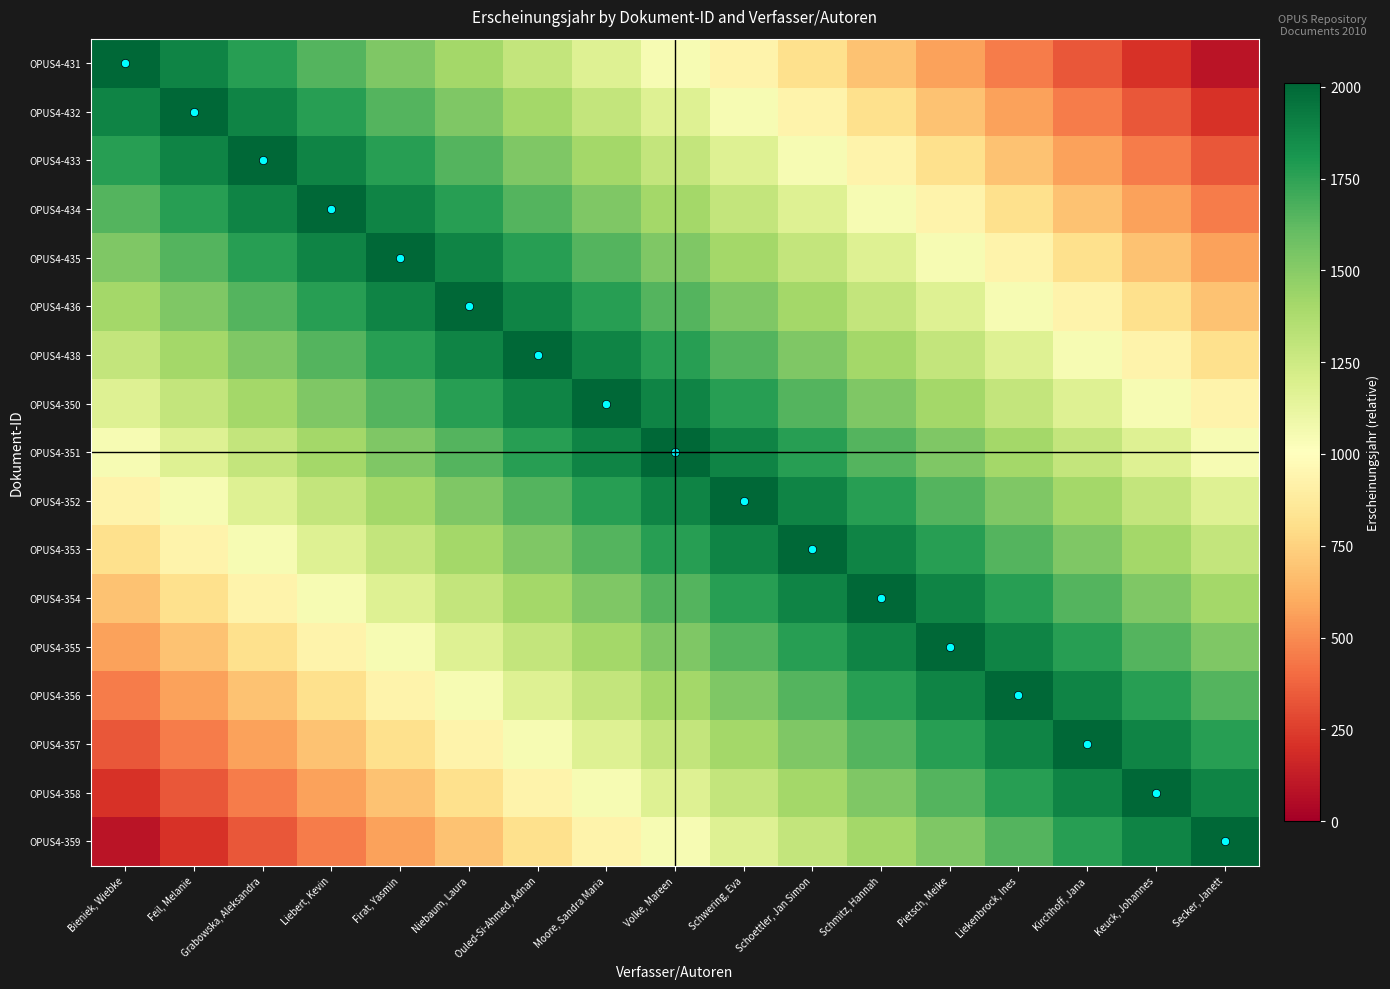

Reading left to right, what are all the values shown in this chart?

OPUS4-431: Bieniek, Wiebke=2010	Feil, Melanie=1890	Grabowska, Aleksandra=1770	Liebert, Kevin=1650	Firat, Yasmin=1530	Niebaum, Laura=1410	Ouled-Si-Ahmed, Adnan=1290	Moore, Sandra Maria=1170	Volke, Mareen=1050	Schwering, Eva=930	Schoettler, Jan Simon=810	Schmitz, Hannah=690	Pietsch, Meike=570	Liekenbrock, Ines=450	Kirchhoff, Jana=330	Keuck, Johannes=210	Secker, Janett=90
OPUS4-432: Bieniek, Wiebke=1890	Feil, Melanie=2010	Grabowska, Aleksandra=1890	Liebert, Kevin=1770	Firat, Yasmin=1650	Niebaum, Laura=1530	Ouled-Si-Ahmed, Adnan=1410	Moore, Sandra Maria=1290	Volke, Mareen=1170	Schwering, Eva=1050	Schoettler, Jan Simon=930	Schmitz, Hannah=810	Pietsch, Meike=690	Liekenbrock, Ines=570	Kirchhoff, Jana=450	Keuck, Johannes=330	Secker, Janett=210
OPUS4-433: Bieniek, Wiebke=1770	Feil, Melanie=1890	Grabowska, Aleksandra=2010	Liebert, Kevin=1890	Firat, Yasmin=1770	Niebaum, Laura=1650	Ouled-Si-Ahmed, Adnan=1530	Moore, Sandra Maria=1410	Volke, Mareen=1290	Schwering, Eva=1170	Schoettler, Jan Simon=1050	Schmitz, Hannah=930	Pietsch, Meike=810	Liekenbrock, Ines=690	Kirchhoff, Jana=570	Keuck, Johannes=450	Secker, Janett=330
OPUS4-434: Bieniek, Wiebke=1650	Feil, Melanie=1770	Grabowska, Aleksandra=1890	Liebert, Kevin=2010	Firat, Yasmin=1890	Niebaum, Laura=1770	Ouled-Si-Ahmed, Adnan=1650	Moore, Sandra Maria=1530	Volke, Mareen=1410	Schwering, Eva=1290	Schoettler, Jan Simon=1170	Schmitz, Hannah=1050	Pietsch, Meike=930	Liekenbrock, Ines=810	Kirchhoff, Jana=690	Keuck, Johannes=570	Secker, Janett=450
OPUS4-435: Bieniek, Wiebke=1530	Feil, Melanie=1650	Grabowska, Aleksandra=1770	Liebert, Kevin=1890	Firat, Yasmin=2010	Niebaum, Laura=1890	Ouled-Si-Ahmed, Adnan=1770	Moore, Sandra Maria=1650	Volke, Mareen=1530	Schwering, Eva=1410	Schoettler, Jan Simon=1290	Schmitz, Hannah=1170	Pietsch, Meike=1050	Liekenbrock, Ines=930	Kirchhoff, Jana=810	Keuck, Johannes=690	Secker, Janett=570
OPUS4-436: Bieniek, Wiebke=1410	Feil, Melanie=1530	Grabowska, Aleksandra=1650	Liebert, Kevin=1770	Firat, Yasmin=1890	Niebaum, Laura=2010	Ouled-Si-Ahmed, Adnan=1890	Moore, Sandra Maria=1770	Volke, Mareen=1650	Schwering, Eva=1530	Schoettler, Jan Simon=1410	Schmitz, Hannah=1290	Pietsch, Meike=1170	Liekenbrock, Ines=1050	Kirchhoff, Jana=930	Keuck, Johannes=810	Secker, Janett=690
OPUS4-438: Bieniek, Wiebke=1290	Feil, Melanie=1410	Grabowska, Aleksandra=1530	Liebert, Kevin=1650	Firat, Yasmin=1770	Niebaum, Laura=1890	Ouled-Si-Ahmed, Adnan=2010	Moore, Sandra Maria=1890	Volke, Mareen=1770	Schwering, Eva=1650	Schoettler, Jan Simon=1530	Schmitz, Hannah=1410	Pietsch, Meike=1290	Liekenbrock, Ines=1170	Kirchhoff, Jana=1050	Keuck, Johannes=930	Secker, Janett=810
OPUS4-350: Bieniek, Wiebke=1170	Feil, Melanie=1290	Grabowska, Aleksandra=1410	Liebert, Kevin=1530	Firat, Yasmin=1650	Niebaum, Laura=1770	Ouled-Si-Ahmed, Adnan=1890	Moore, Sandra Maria=2010	Volke, Mareen=1890	Schwering, Eva=1770	Schoettler, Jan Simon=1650	Schmitz, Hannah=1530	Pietsch, Meike=1410	Liekenbrock, Ines=1290	Kirchhoff, Jana=1170	Keuck, Johannes=1050	Secker, Janett=930
OPUS4-351: Bieniek, Wiebke=1050	Feil, Melanie=1170	Grabowska, Aleksandra=1290	Liebert, Kevin=1410	Firat, Yasmin=1530	Niebaum, Laura=1650	Ouled-Si-Ahmed, Adnan=1770	Moore, Sandra Maria=1890	Volke, Mareen=2010	Schwering, Eva=1890	Schoettler, Jan Simon=1770	Schmitz, Hannah=1650	Pietsch, Meike=1530	Liekenbrock, Ines=1410	Kirchhoff, Jana=1290	Keuck, Johannes=1170	Secker, Janett=1050
OPUS4-352: Bieniek, Wiebke=930	Feil, Melanie=1050	Grabowska, Aleksandra=1170	Liebert, Kevin=1290	Firat, Yasmin=1410	Niebaum, Laura=1530	Ouled-Si-Ahmed, Adnan=1650	Moore, Sandra Maria=1770	Volke, Mareen=1890	Schwering, Eva=2010	Schoettler, Jan Simon=1890	Schmitz, Hannah=1770	Pietsch, Meike=1650	Liekenbrock, Ines=1530	Kirchhoff, Jana=1410	Keuck, Johannes=1290	Secker, Janett=1170
OPUS4-353: Bieniek, Wiebke=810	Feil, Melanie=930	Grabowska, Aleksandra=1050	Liebert, Kevin=1170	Firat, Yasmin=1290	Niebaum, Laura=1410	Ouled-Si-Ahmed, Adnan=1530	Moore, Sandra Maria=1650	Volke, Mareen=1770	Schwering, Eva=1890	Schoettler, Jan Simon=2010	Schmitz, Hannah=1890	Pietsch, Meike=1770	Liekenbrock, Ines=1650	Kirchhoff, Jana=1530	Keuck, Johannes=1410	Secker, Janett=1290
OPUS4-354: Bieniek, Wiebke=690	Feil, Melanie=810	Grabowska, Aleksandra=930	Liebert, Kevin=1050	Firat, Yasmin=1170	Niebaum, Laura=1290	Ouled-Si-Ahmed, Adnan=1410	Moore, Sandra Maria=1530	Volke, Mareen=1650	Schwering, Eva=1770	Schoettler, Jan Simon=1890	Schmitz, Hannah=2010	Pietsch, Meike=1890	Liekenbrock, Ines=1770	Kirchhoff, Jana=1650	Keuck, Johannes=1530	Secker, Janett=1410
OPUS4-355: Bieniek, Wiebke=570	Feil, Melanie=690	Grabowska, Aleksandra=810	Liebert, Kevin=930	Firat, Yasmin=1050	Niebaum, Laura=1170	Ouled-Si-Ahmed, Adnan=1290	Moore, Sandra Maria=1410	Volke, Mareen=1530	Schwering, Eva=1650	Schoettler, Jan Simon=1770	Schmitz, Hannah=1890	Pietsch, Meike=2010	Liekenbrock, Ines=1890	Kirchhoff, Jana=1770	Keuck, Johannes=1650	Secker, Janett=1530
OPUS4-356: Bieniek, Wiebke=450	Feil, Melanie=570	Grabowska, Aleksandra=690	Liebert, Kevin=810	Firat, Yasmin=930	Niebaum, Laura=1050	Ouled-Si-Ahmed, Adnan=1170	Moore, Sandra Maria=1290	Volke, Mareen=1410	Schwering, Eva=1530	Schoettler, Jan Simon=1650	Schmitz, Hannah=1770	Pietsch, Meike=1890	Liekenbrock, Ines=2010	Kirchhoff, Jana=1890	Keuck, Johannes=1770	Secker, Janett=1650
OPUS4-357: Bieniek, Wiebke=330	Feil, Melanie=450	Grabowska, Aleksandra=570	Liebert, Kevin=690	Firat, Yasmin=810	Niebaum, Laura=930	Ouled-Si-Ahmed, Adnan=1050	Moore, Sandra Maria=1170	Volke, Mareen=1290	Schwering, Eva=1410	Schoettler, Jan Simon=1530	Schmitz, Hannah=1650	Pietsch, Meike=1770	Liekenbrock, Ines=1890	Kirchhoff, Jana=2010	Keuck, Johannes=1890	Secker, Janett=1770
OPUS4-358: Bieniek, Wiebke=210	Feil, Melanie=330	Grabowska, Aleksandra=450	Liebert, Kevin=570	Firat, Yasmin=690	Niebaum, Laura=810	Ouled-Si-Ahmed, Adnan=930	Moore, Sandra Maria=1050	Volke, Mareen=1170	Schwering, Eva=1290	Schoettler, Jan Simon=1410	Schmitz, Hannah=1530	Pietsch, Meike=1650	Liekenbrock, Ines=1770	Kirchhoff, Jana=1890	Keuck, Johannes=2010	Secker, Janett=1890
OPUS4-359: Bieniek, Wiebke=90	Feil, Melanie=210	Grabowska, Aleksandra=330	Liebert, Kevin=450	Firat, Yasmin=570	Niebaum, Laura=690	Ouled-Si-Ahmed, Adnan=810	Moore, Sandra Maria=930	Volke, Mareen=1050	Schwering, Eva=1170	Schoettler, Jan Simon=1290	Schmitz, Hannah=1410	Pietsch, Meike=1530	Liekenbrock, Ines=1650	Kirchhoff, Jana=1770	Keuck, Johannes=1890	Secker, Janett=2010